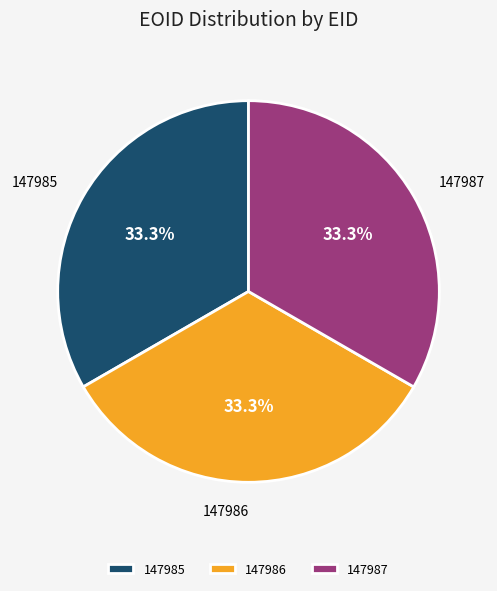

Do 147985 and 147987 together represent more than half of the pie?

Yes